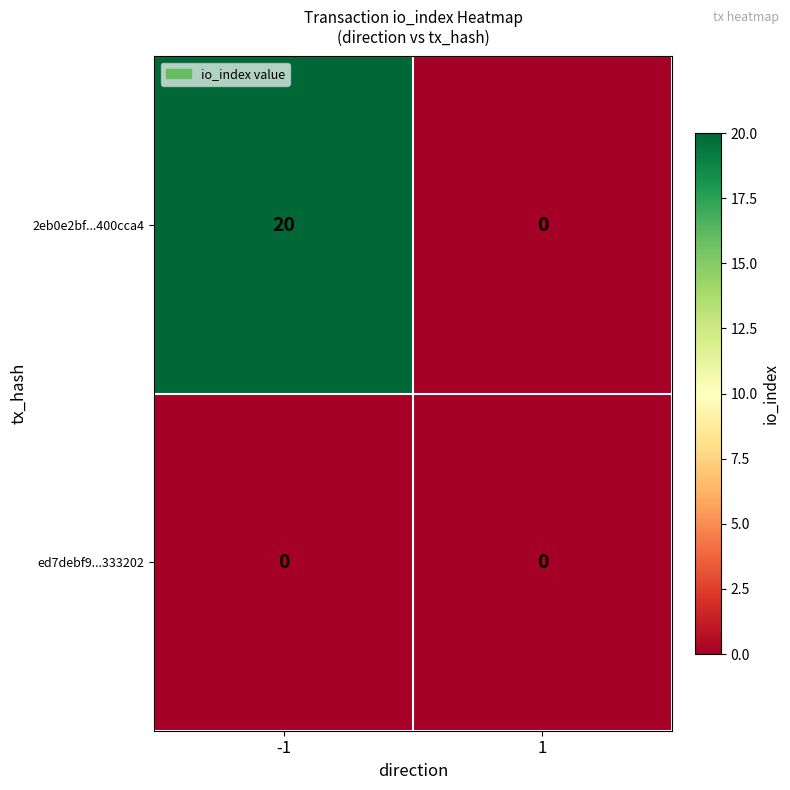

At which category is the sum across all series the highest?

-1